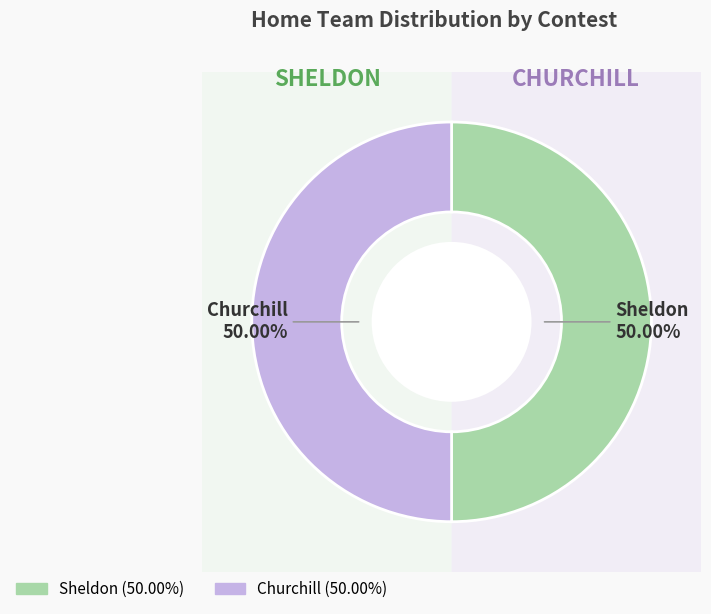

The Sheldon slice represents 50% of the pie. True or false?

True